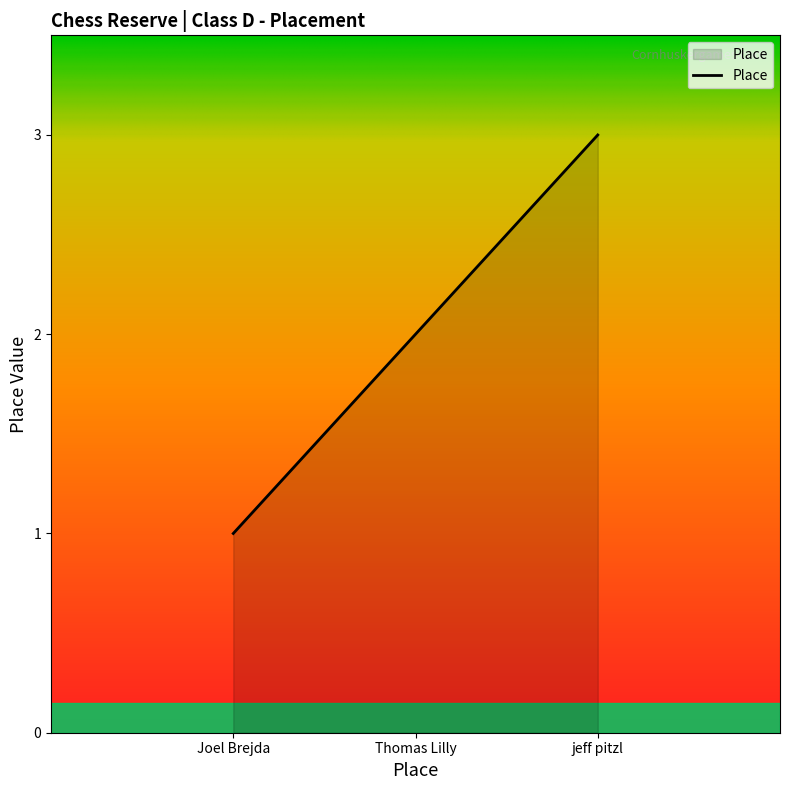

What is the difference between the values at Joel Brejda and jeff pitzl?

2